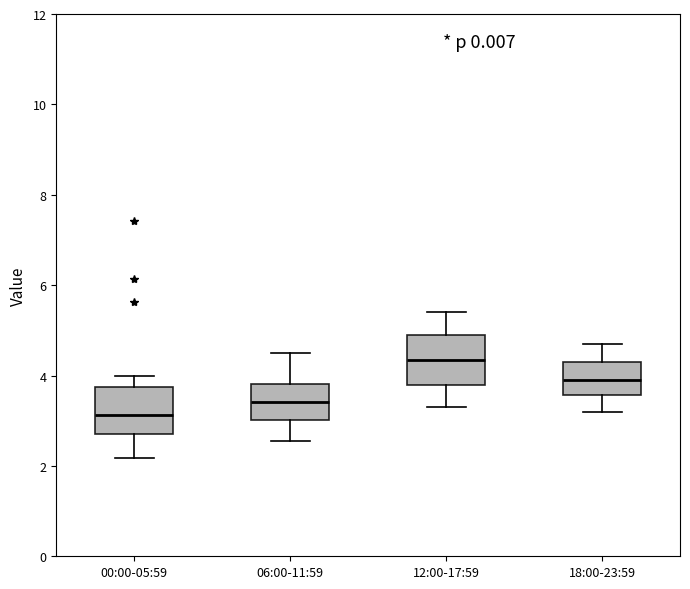

Reading left to right, transcribe this box plot: for each box, give where its median line is, the range the box spans, and where its two whiskers end, as read against the y-axis. The values are not printed on the chart, so give them approximately, as read against the axis.

00:00-05:59: median 3.2, box 2.8 to 3.8, whiskers 2.2 to 4.0
06:00-11:59: median 3.4, box 3.0 to 3.8, whiskers 2.6 to 4.6
12:00-17:59: median 4.4, box 3.8 to 5.0, whiskers 3.4 to 5.4
18:00-23:59: median 4.0, box 3.6 to 4.4, whiskers 3.2 to 4.8